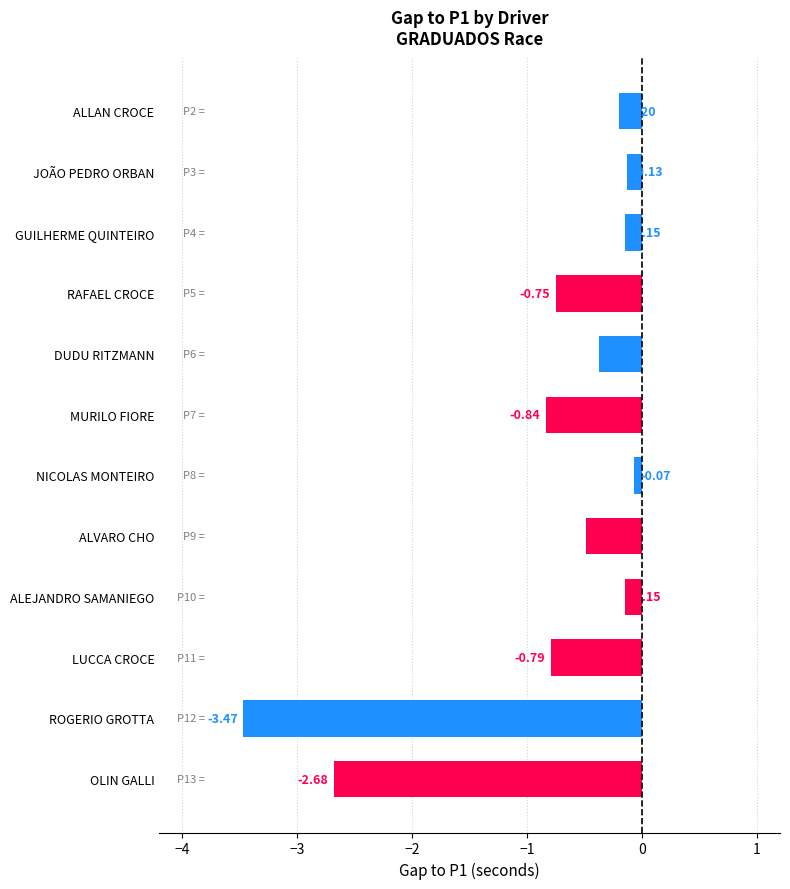

How many bars are there in total?

12